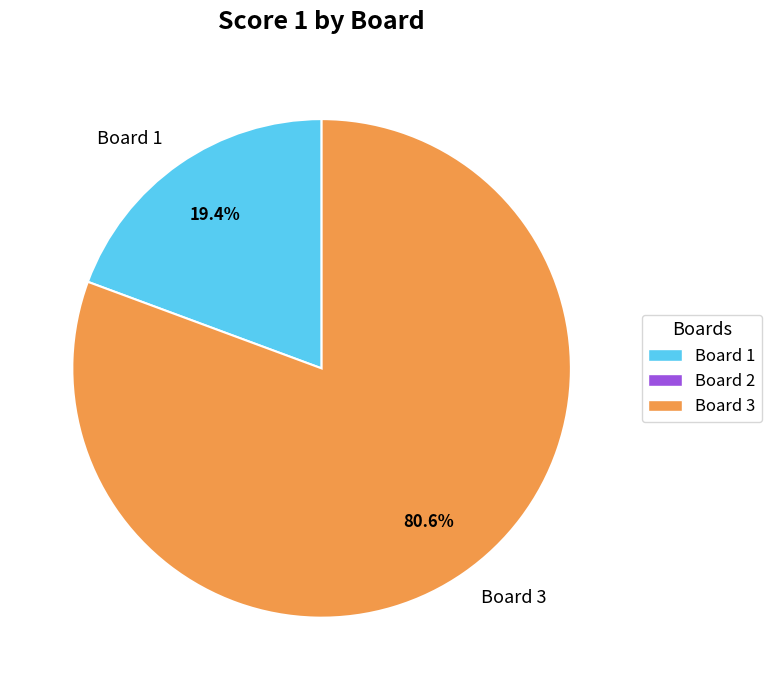

To the nearest percent, what is the difference between the largest and smallest slice percentages?

61%